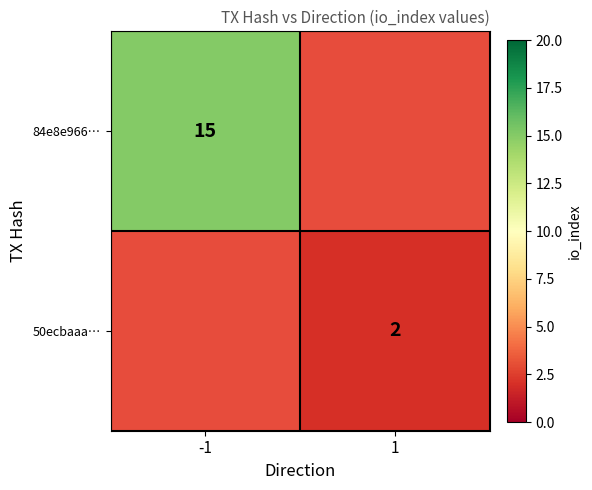

How many distinct data groups are displayed?

2